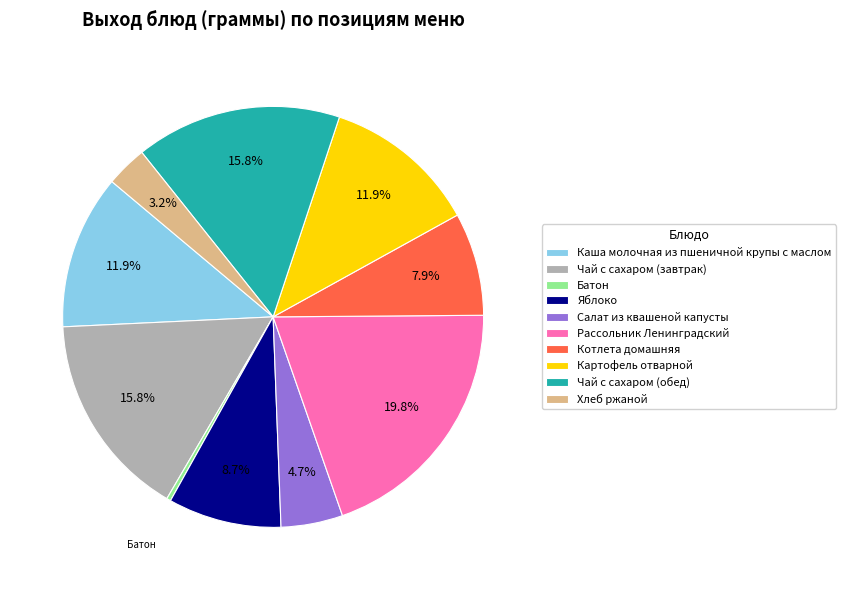

Approximately how many times larger is the value at Салат из квашеной капусты compared to Чай с сахаром (завтрак)?

0.3